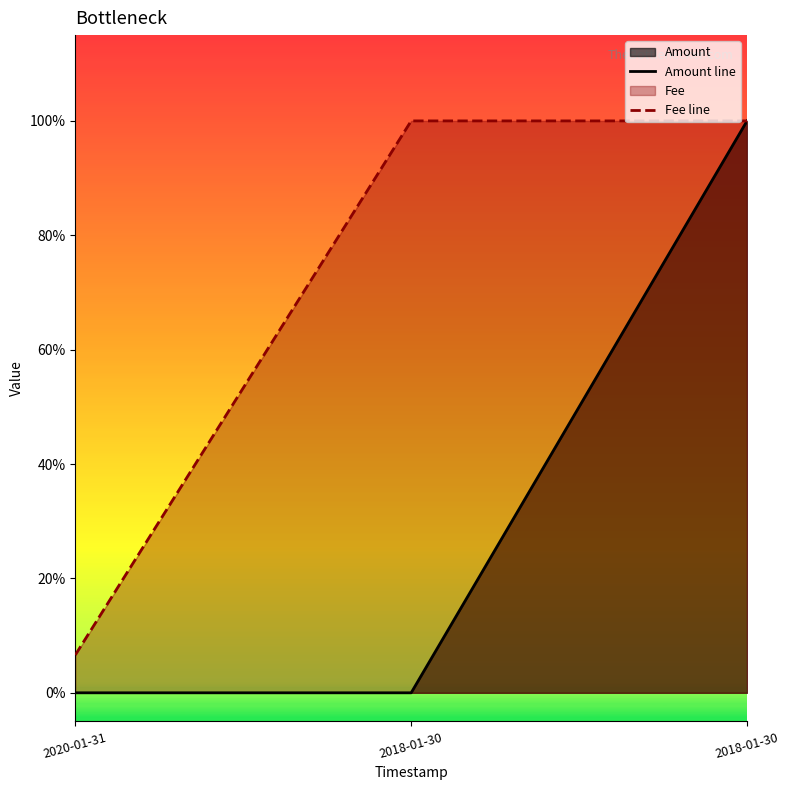

At which label is Amount line closest to 0?

2020-01-31